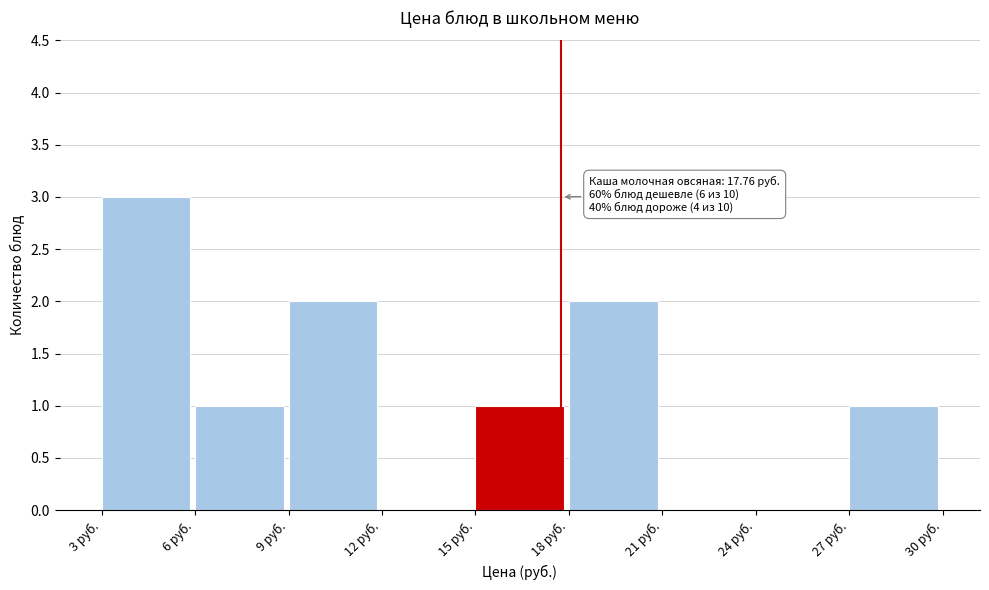

Which range on the x-axis has the tallest bar?

3 to 6